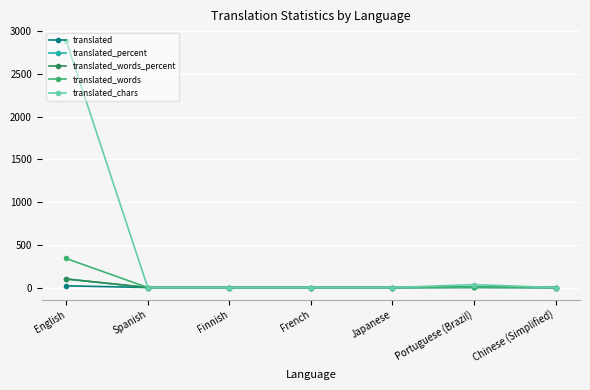

Which series has the largest total across all categories?

translated_chars